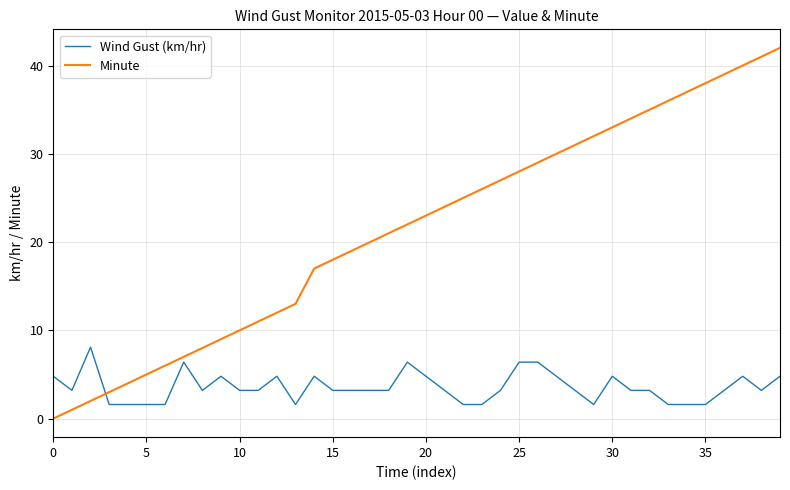

What is the sum of all Wind Gust (km/hr) values?

142.5